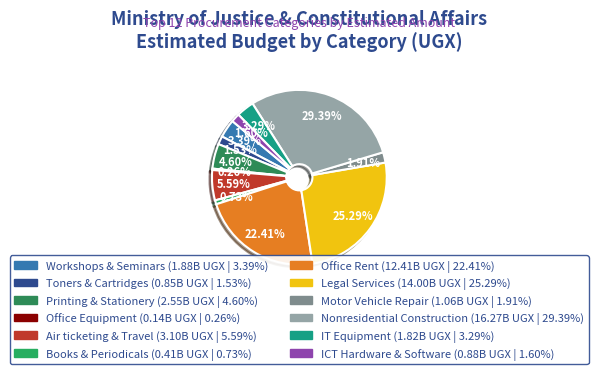

Which slice is the largest?

Nonresidential Construction